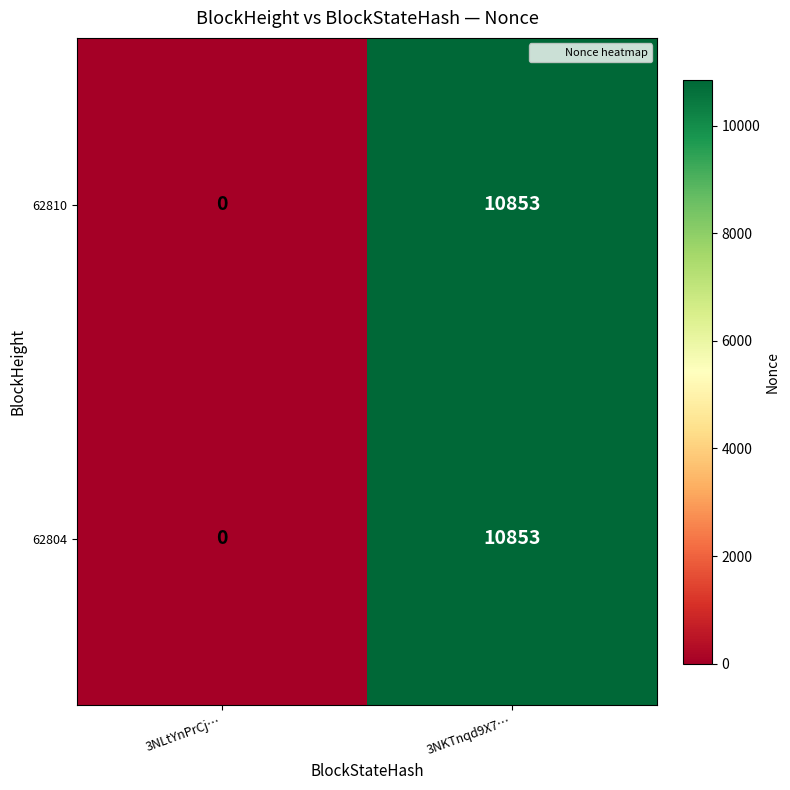

True or false: 62804 has a value of 0 at 3NLtYnPrCj….

True